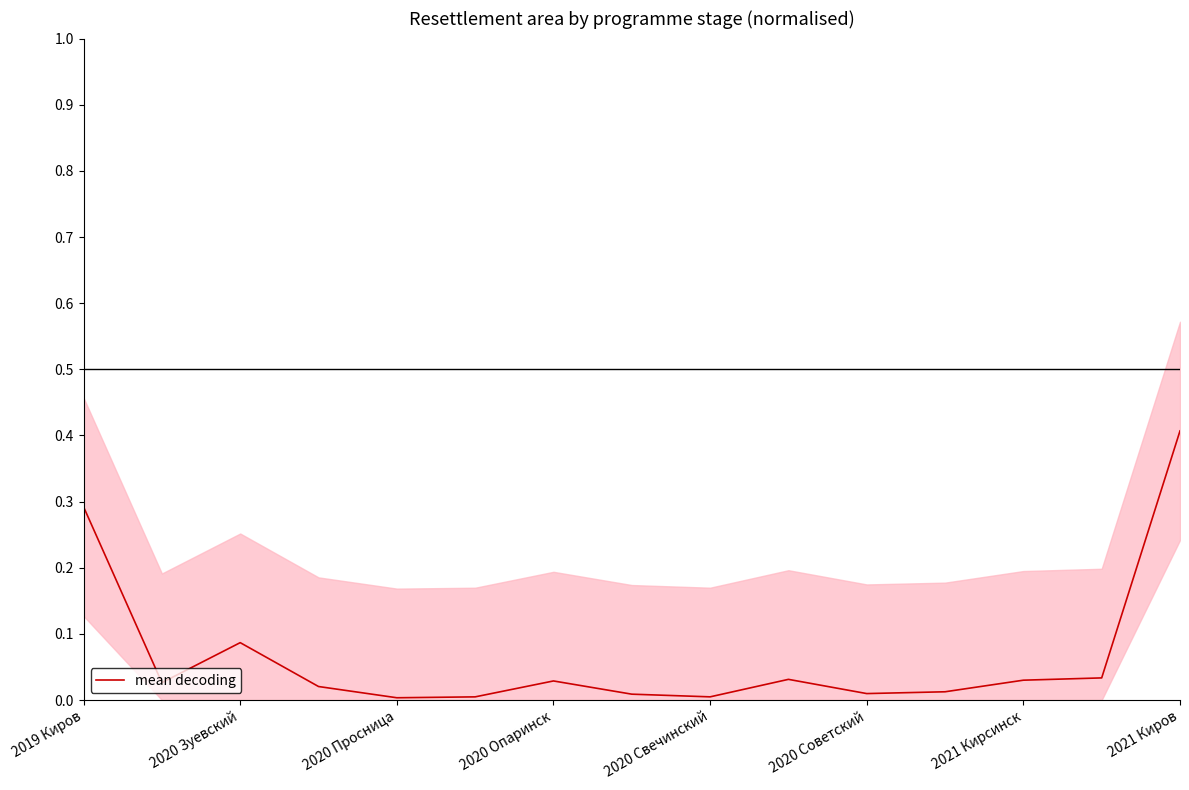

What is the maximum value for mean decoding?

0.4